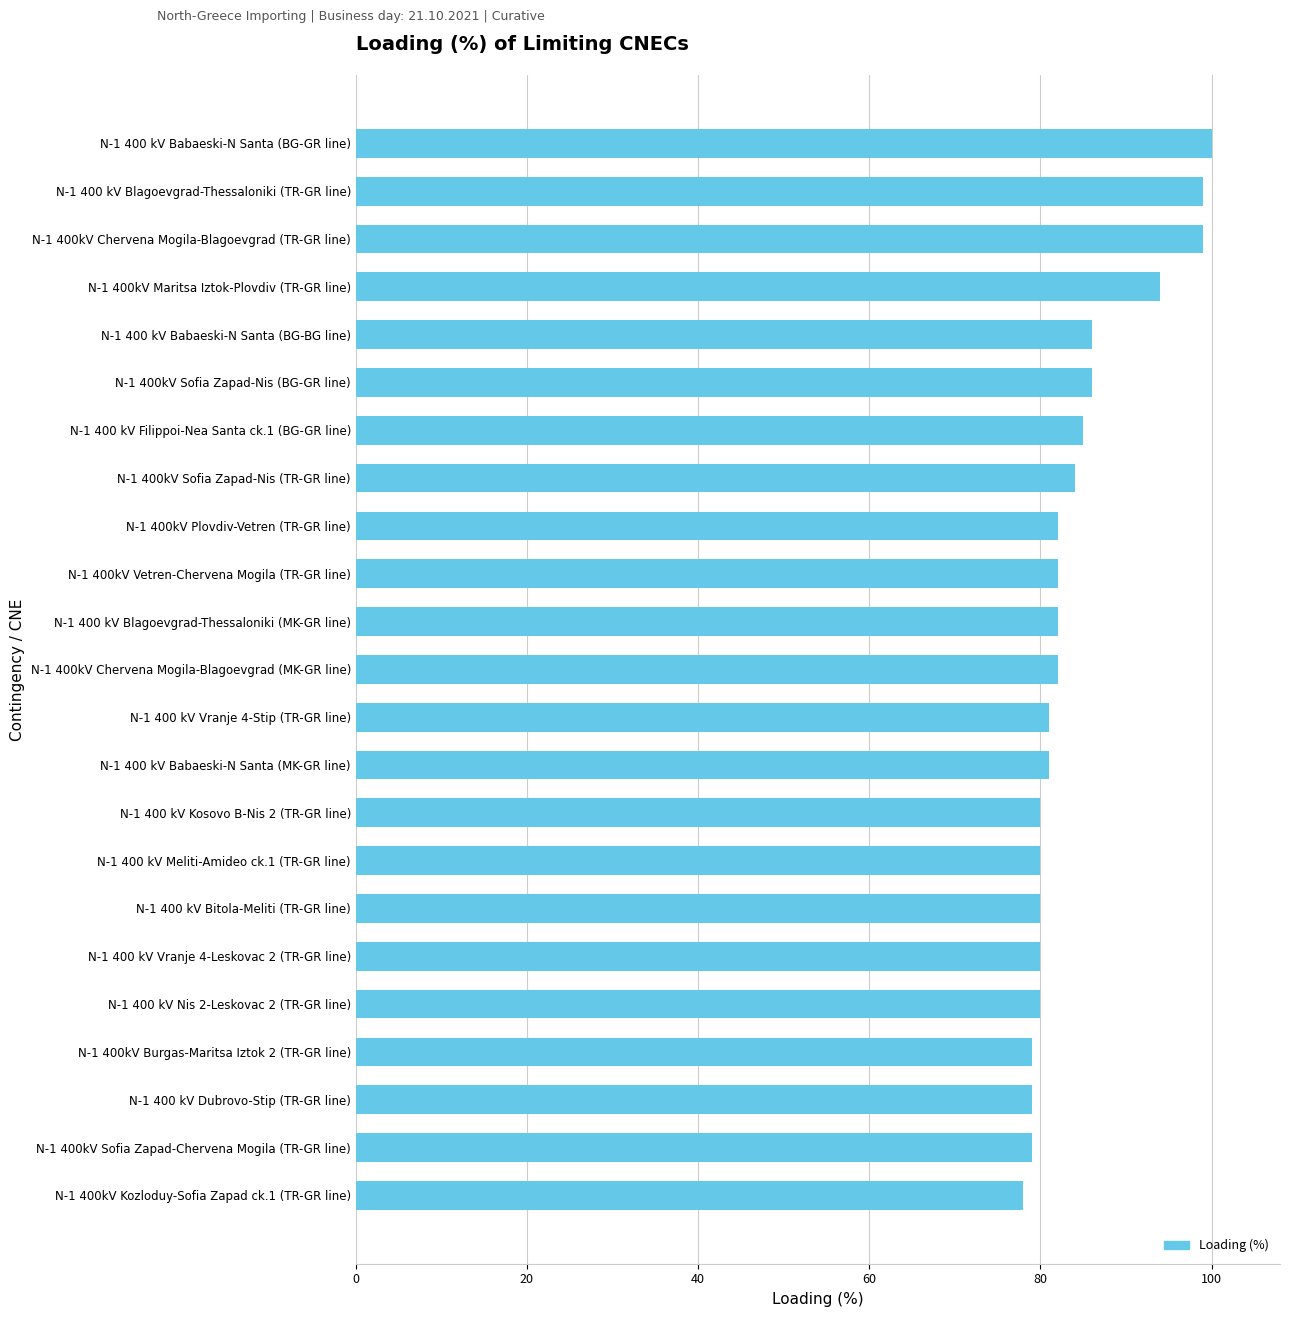

What is the maximum value shown in the chart?

100